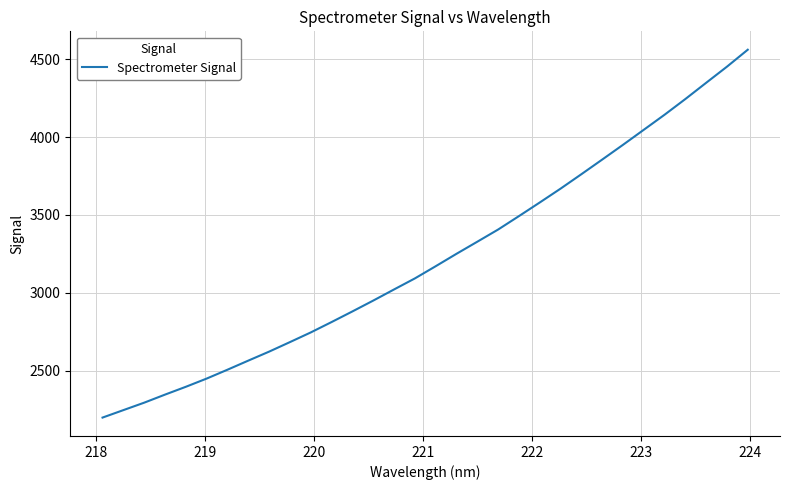

What is the greatest value displayed?

4562.0